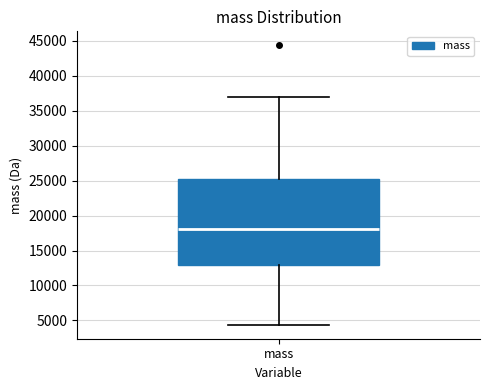

Read this box plot against the y-axis: the position of the median line, the range covered by the box, and the ends of both whiskers. The values are not printed on the chart, so give them approximately, as read against the axis.

median 18000, box 13000 to 25000, whiskers 4500 to 37000